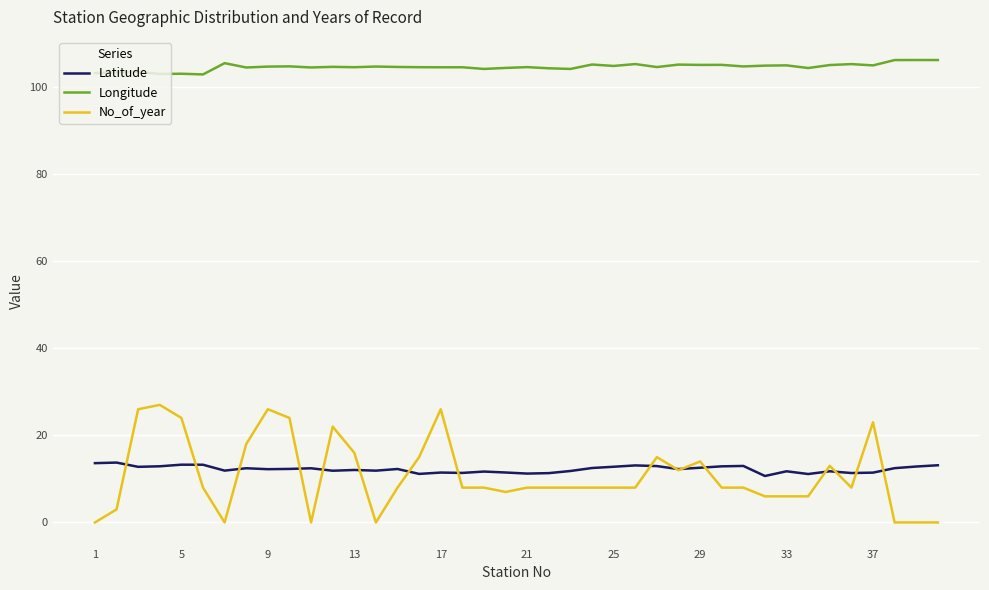

What is the greatest value displayed?

106.2